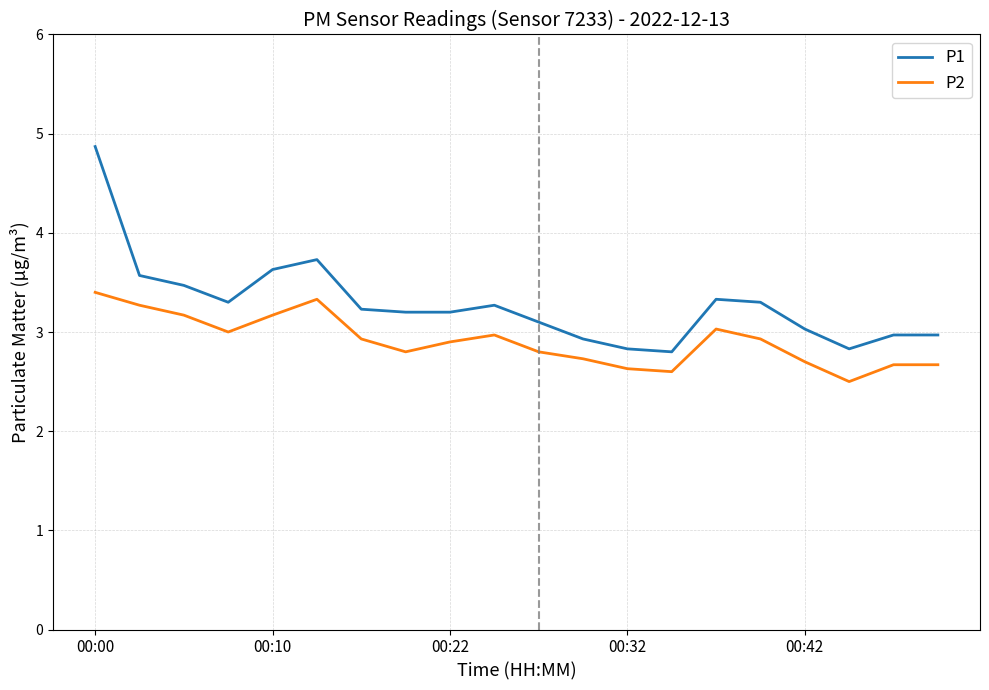

At how many categories does at least one series exceed 4?

1